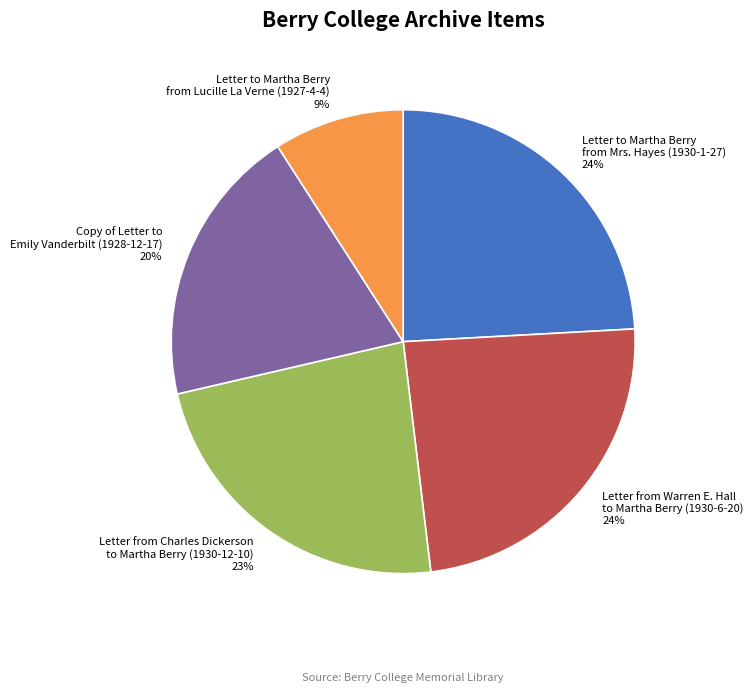

Do Letter to Martha Berry from Mrs. Hayes (1930-1-27) and Letter from Charles Dickerson to Martha Berry (1930-12-10) together represent more than half of the pie?

No